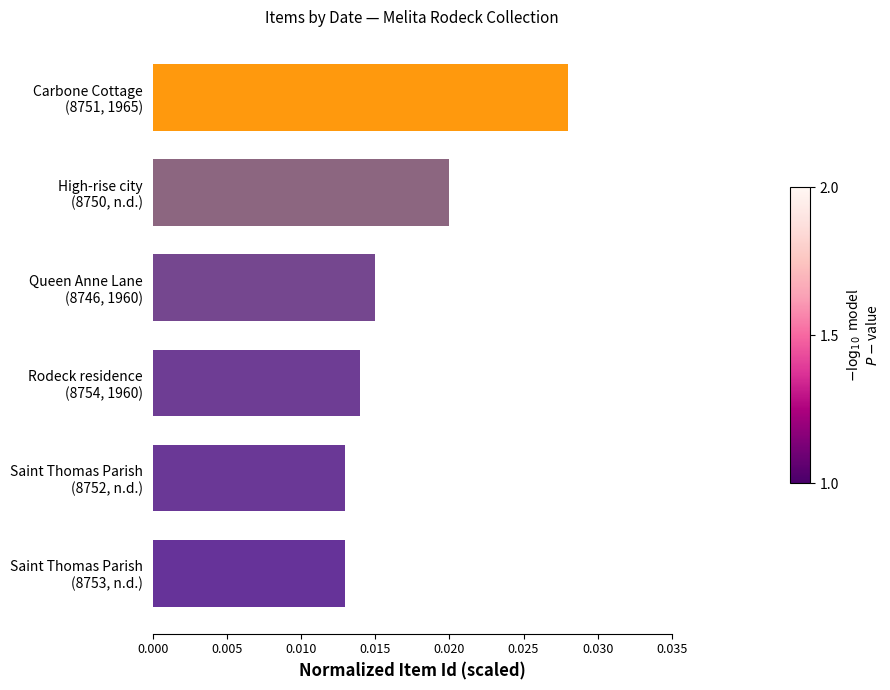

How many values are between 0 and 1?

6